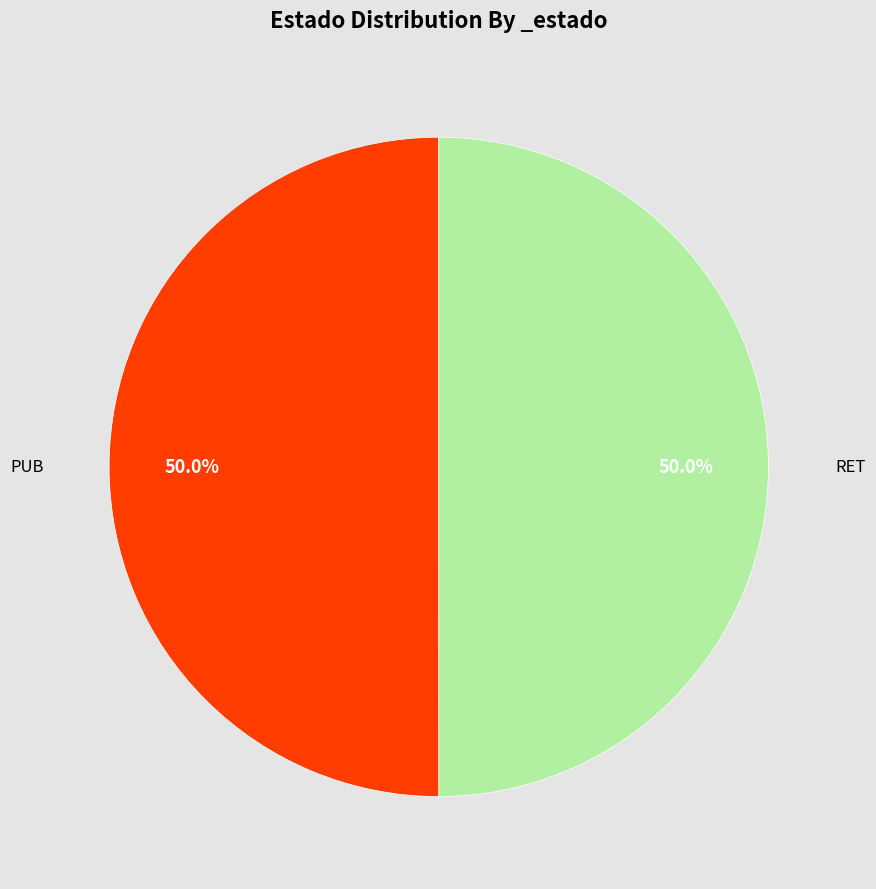

To the nearest percent, what is the combined percentage of PUB and RET?

100%